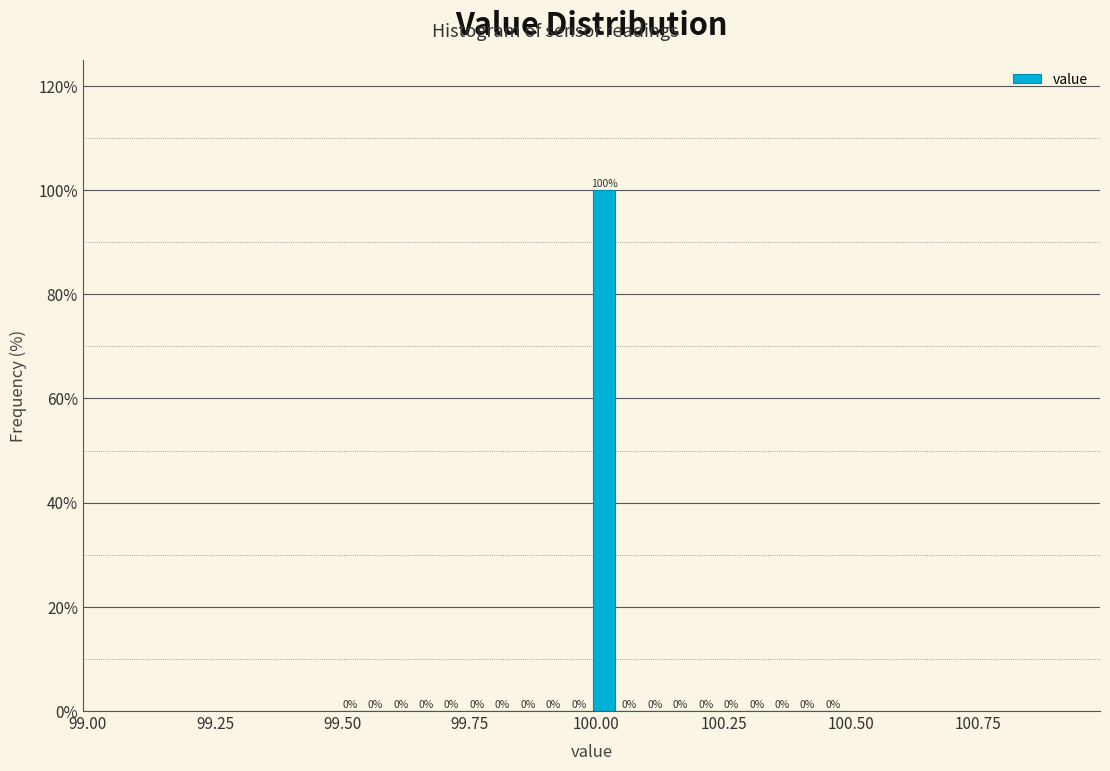

Around what value on the x-axis is the tallest bar? Give the approximate position of its centre, as read against the axis.

100.00